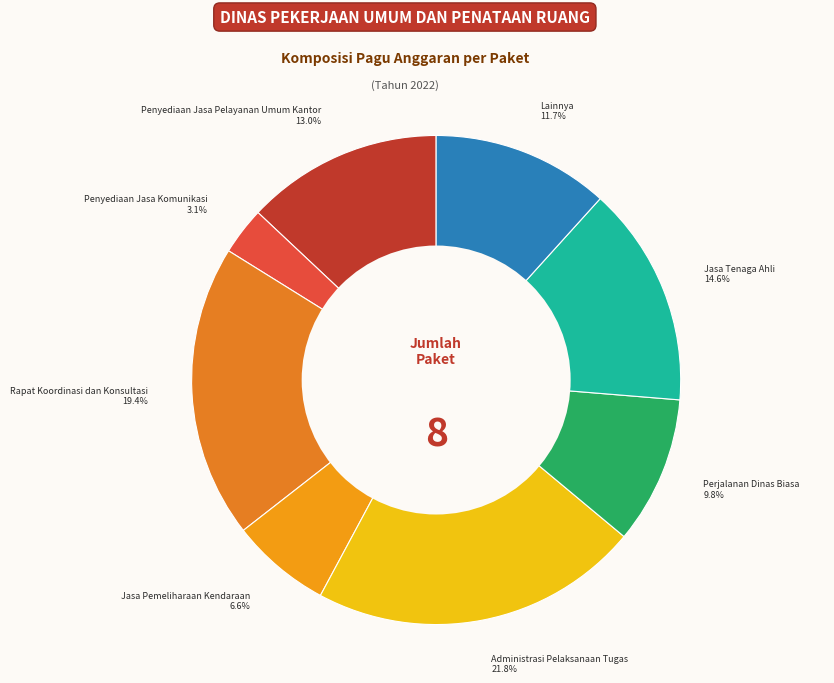

How many slices are in this pie chart?

8